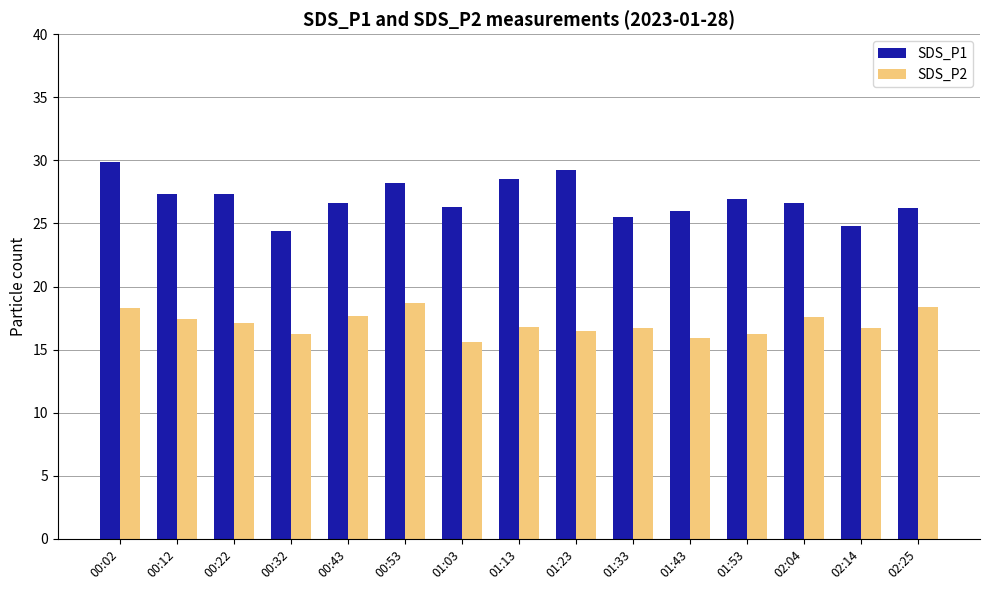

How many categories are shown in the chart?

15